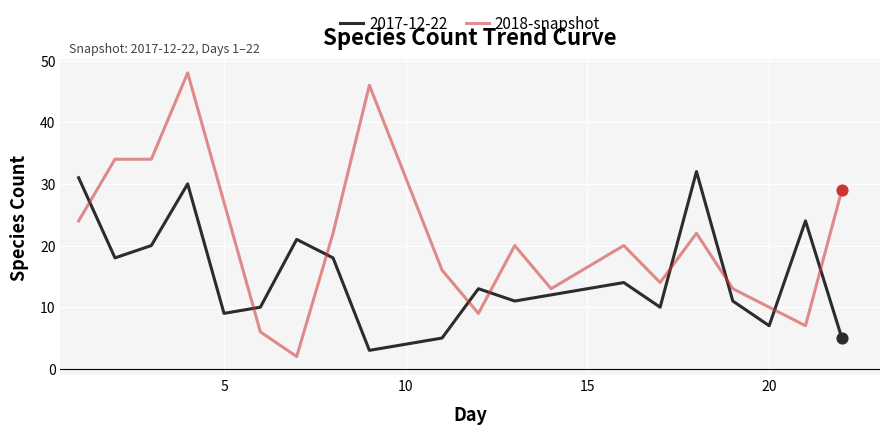

True or false: 2017-12-22 and 2018-snapshot cross at least once.

True